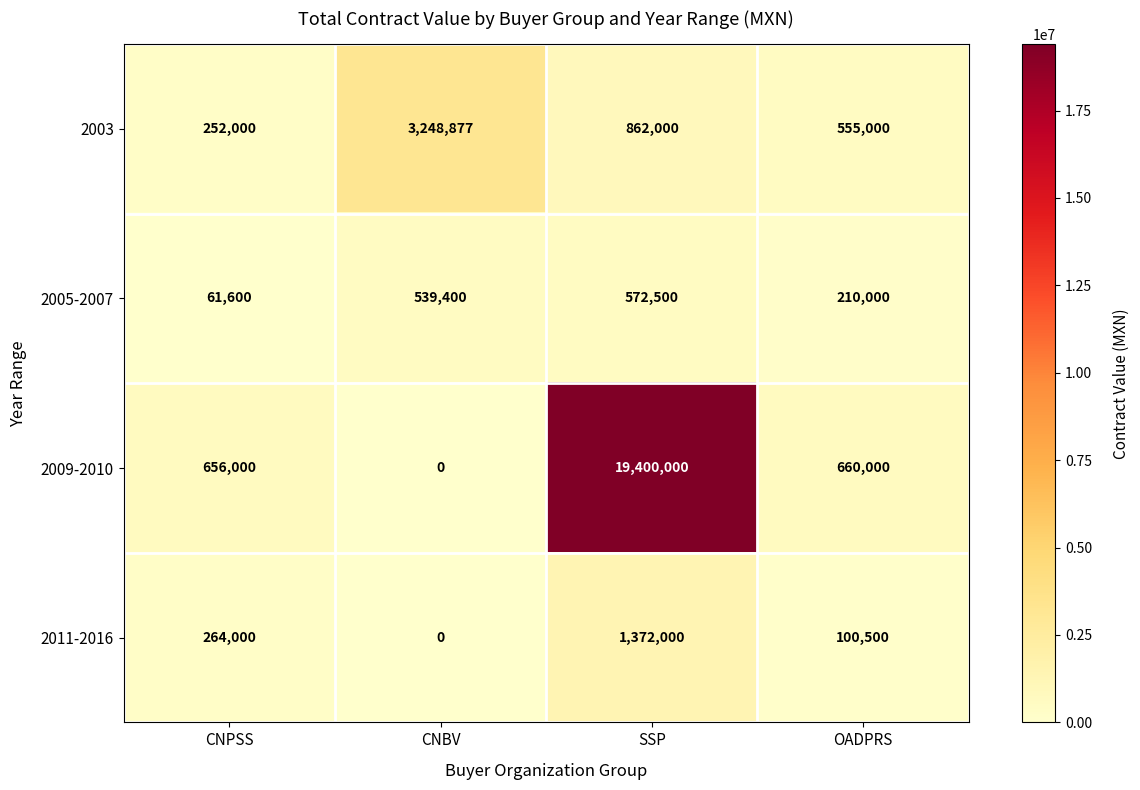

What is the maximum value for 2011-2016?

1372000